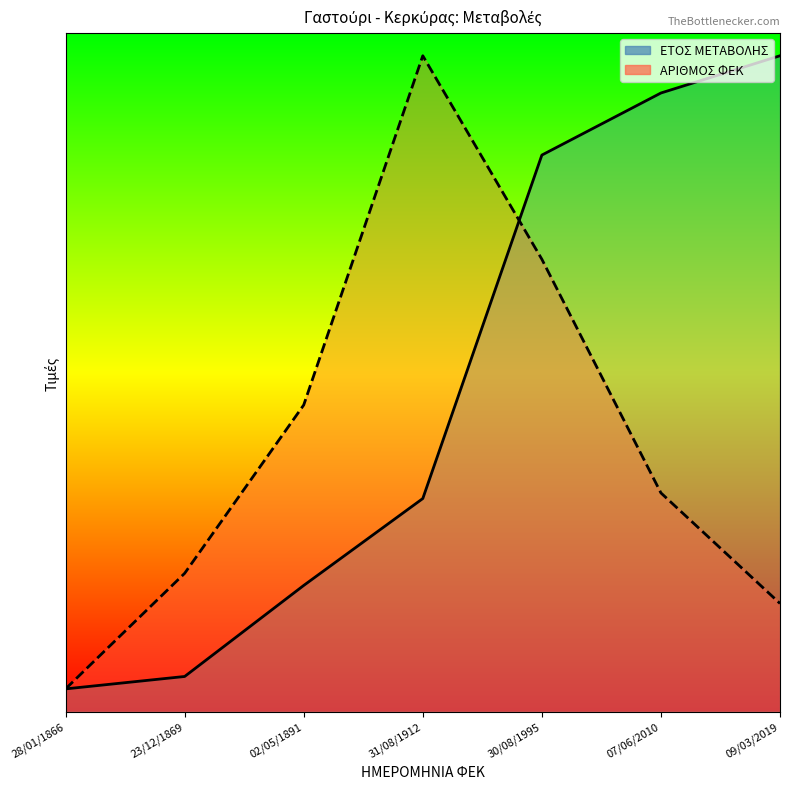

Where do ΕΤΟΣ ΜΕΤΑΒΟΛΗΣ and ΑΡΙΘΜΟΣ ΦΕΚ first cross each other?

31/08/1912 and 30/08/1995